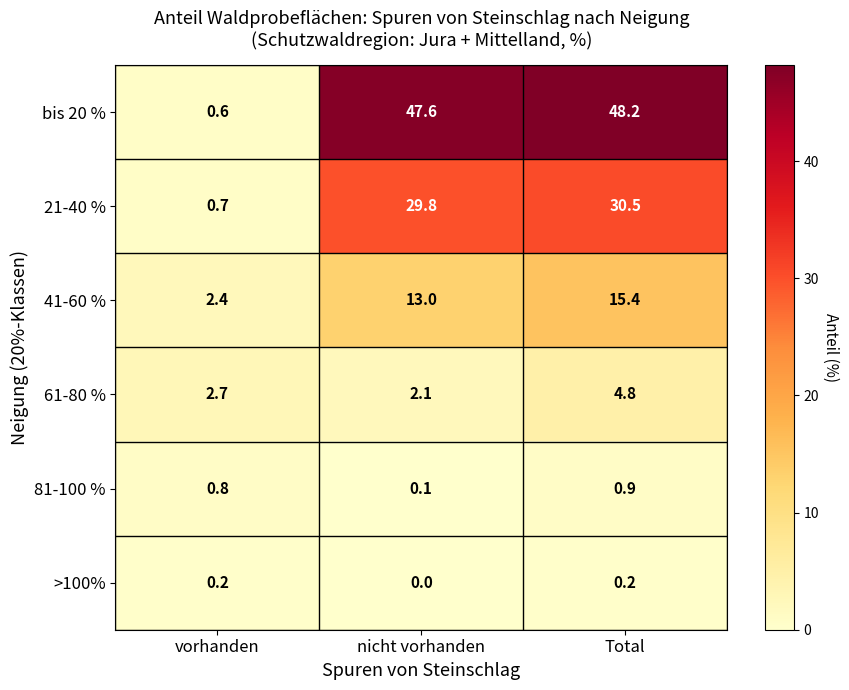

Reading right to left, list all the values displayed in this chart.

bis 20 %: 48.2	47.6	0.6
21-40 %: 30.5	29.8	0.7
41-60 %: 15.4	13.0	2.4
61-80 %: 4.8	2.1	2.7
81-100 %: 0.9	0.1	0.8
>100%: 0.2	0.0	0.2